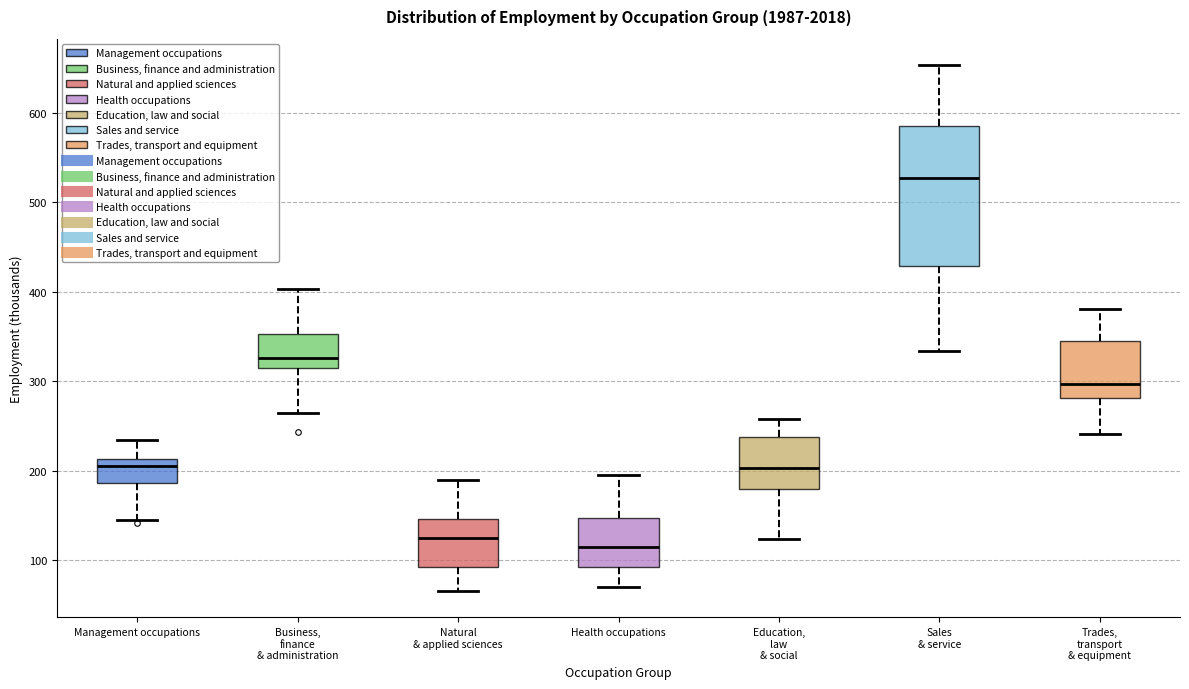

Where is the upper edge of the box for Sales & service on the y-axis? The values are not printed on the chart, so give them approximately, as read against the axis.

580